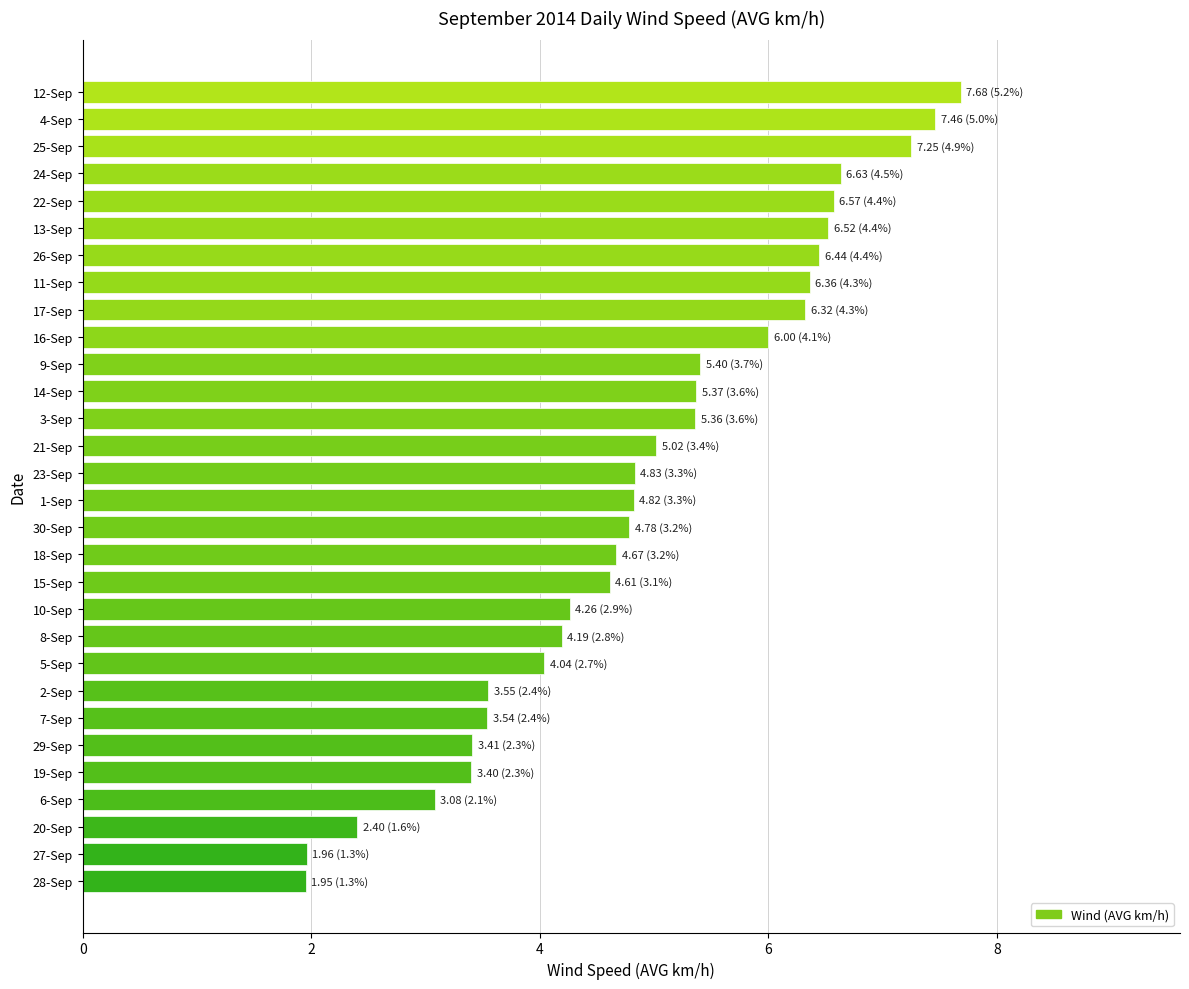

Between 13-Sep and 20-Sep, which is larger?

13-Sep